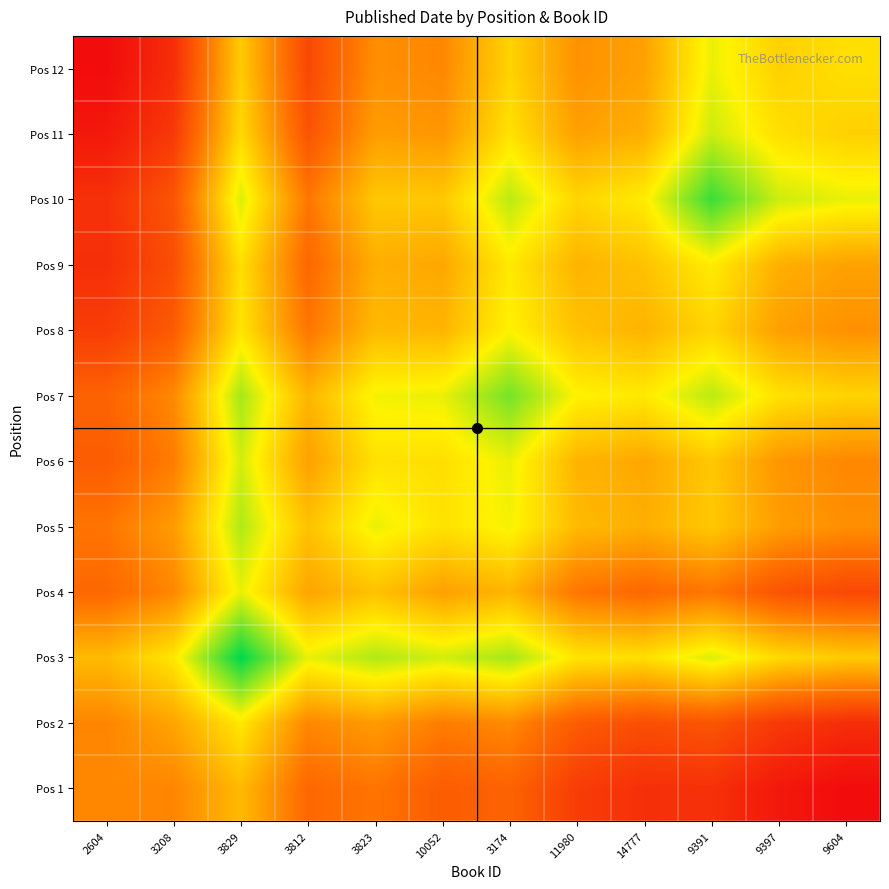

Between 11980 and 9397, which series saw the biggest shift?

Pos 11